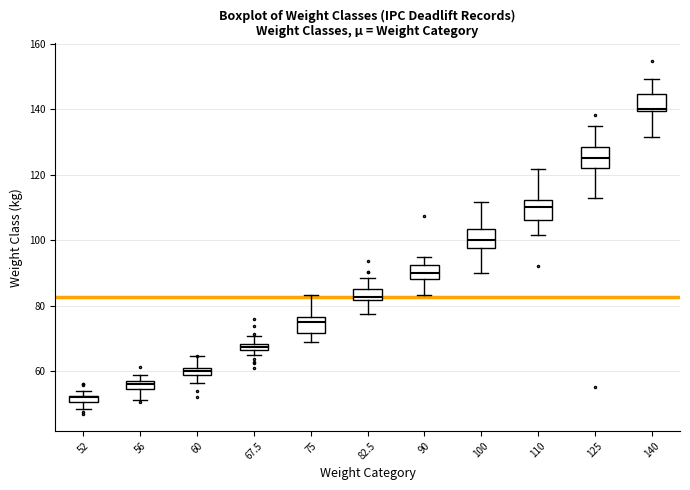

Which box's median line is the highest?

140